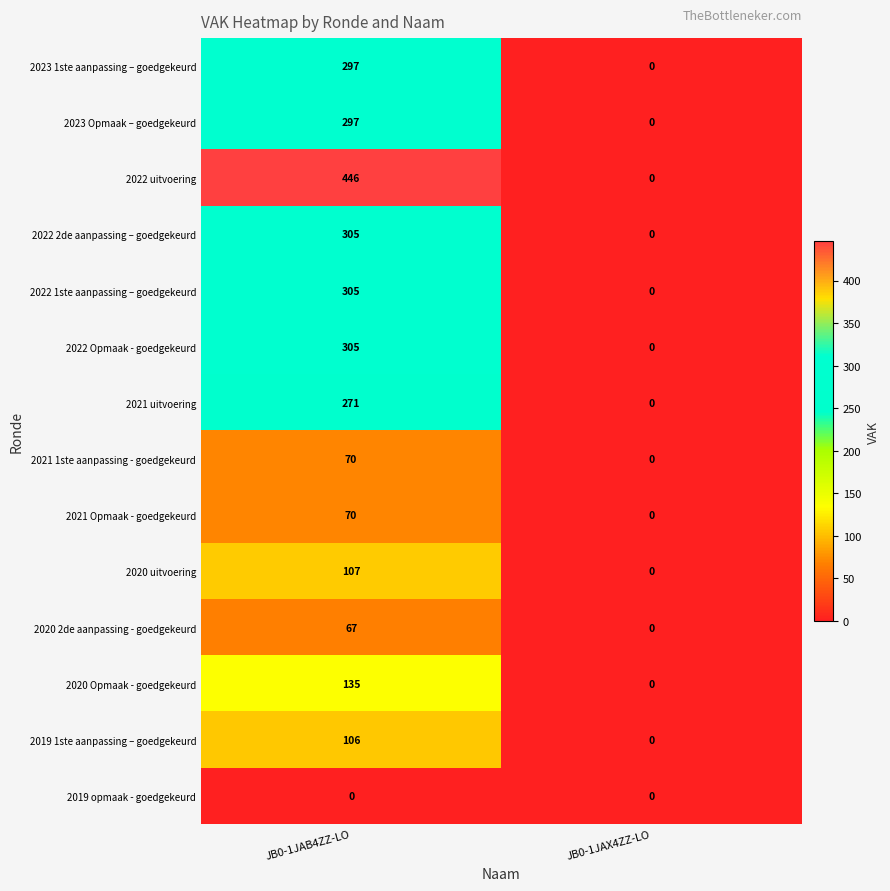

What is the sum of the 2020 2de aanpassing - goedgekeurd values at JB0-1JAX4ZZ-LO and JB0-1JAB4ZZ-LO?

67